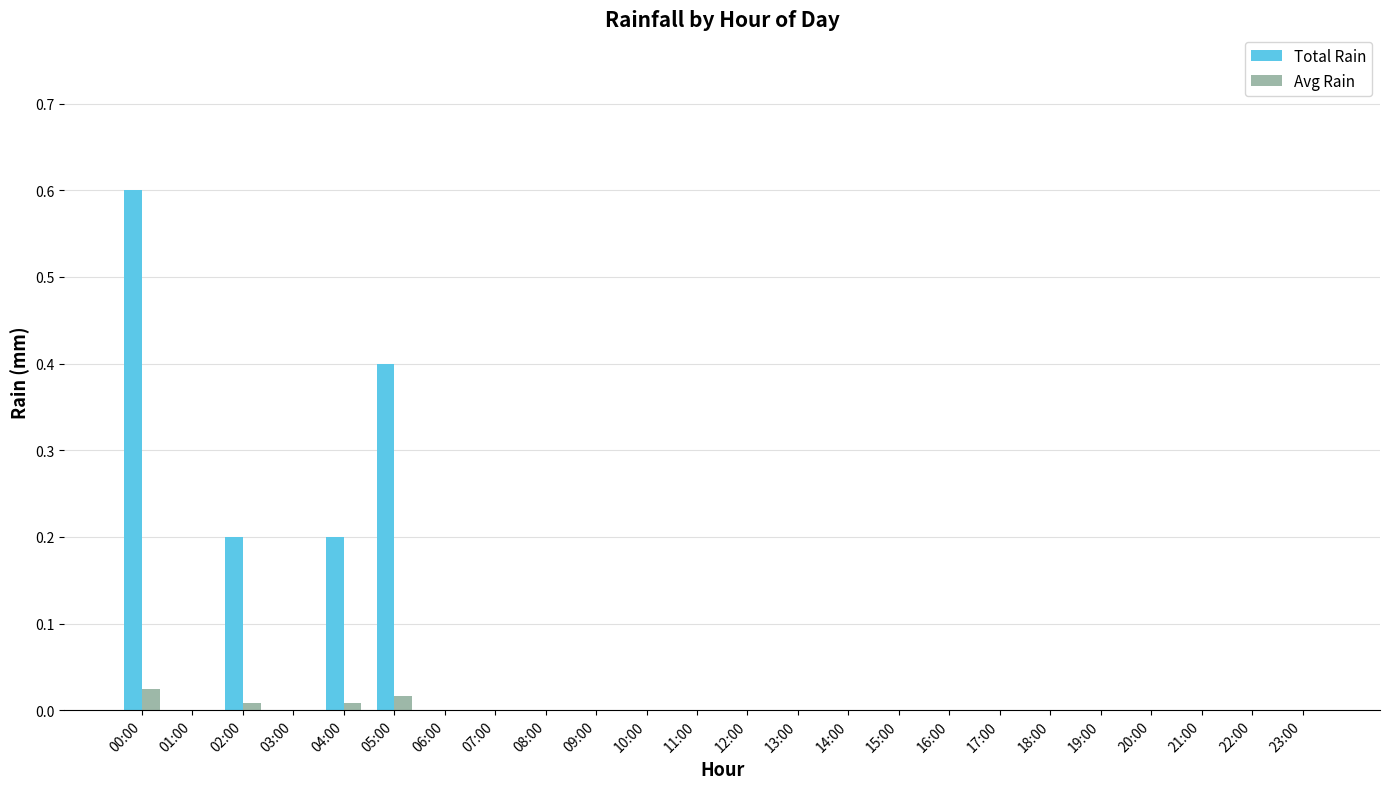

Between 00:00 and 05:00, which series saw the biggest shift?

Total Rain